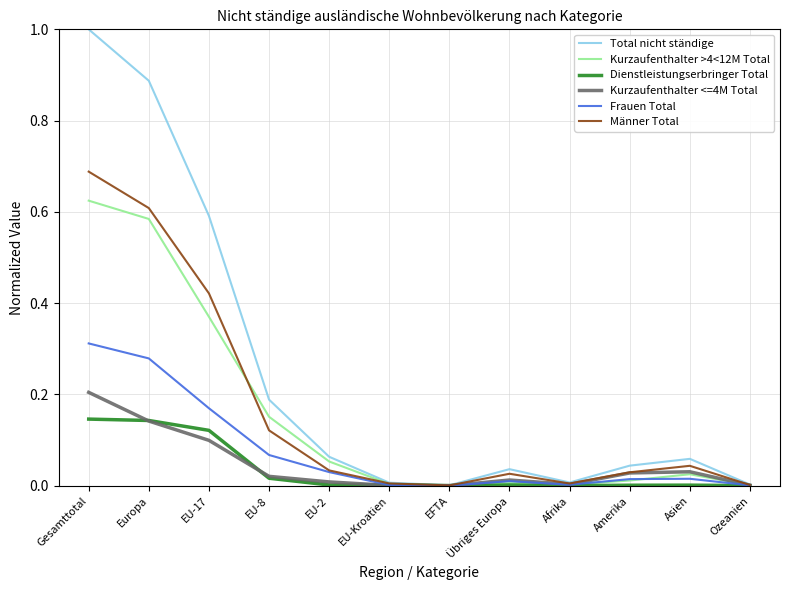

The Kurzaufenthalter >4<12M Total series shows 0.6 at Europa. True or false?

True